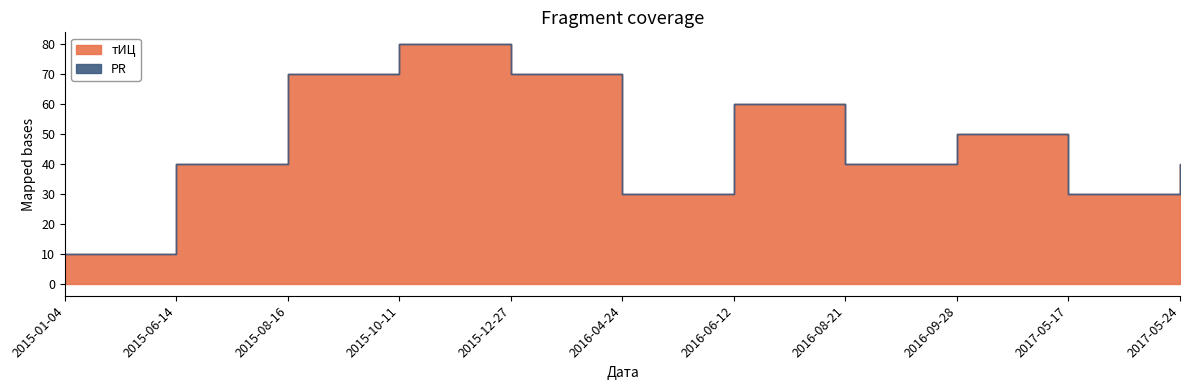

Between 2015-01-04 and 2015-06-14, which is larger?

2015-06-14